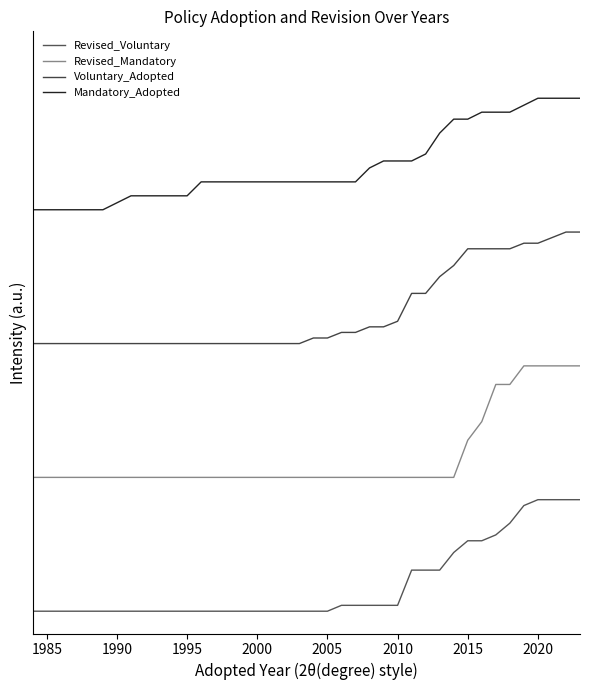

True or false: Revised_Mandatory and Voluntary_Adopted cross at least once.

False